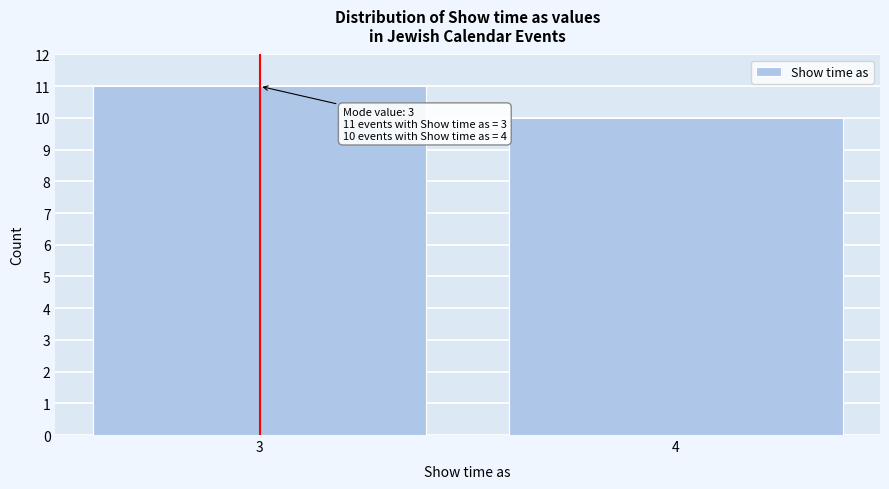

Reading left to right, extract all data points from this chart.

3=11	4=10